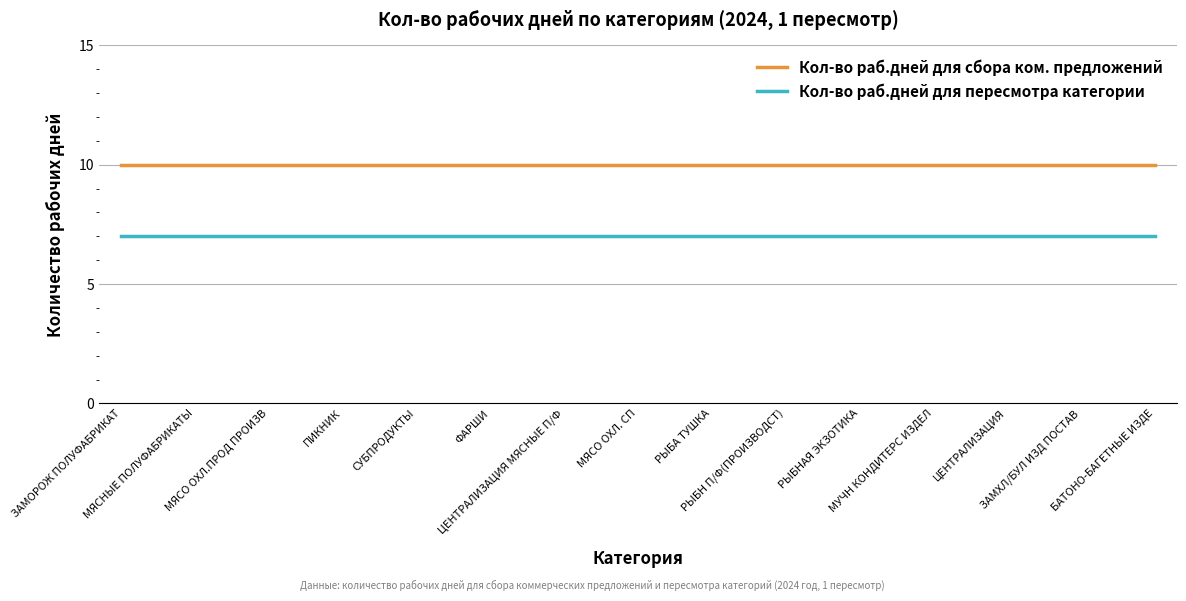

List the series in order of their overall mean, lowest first.

Кол-во раб.дней для пересмотра категории, Кол-во раб.дней для сбора ком. предложений